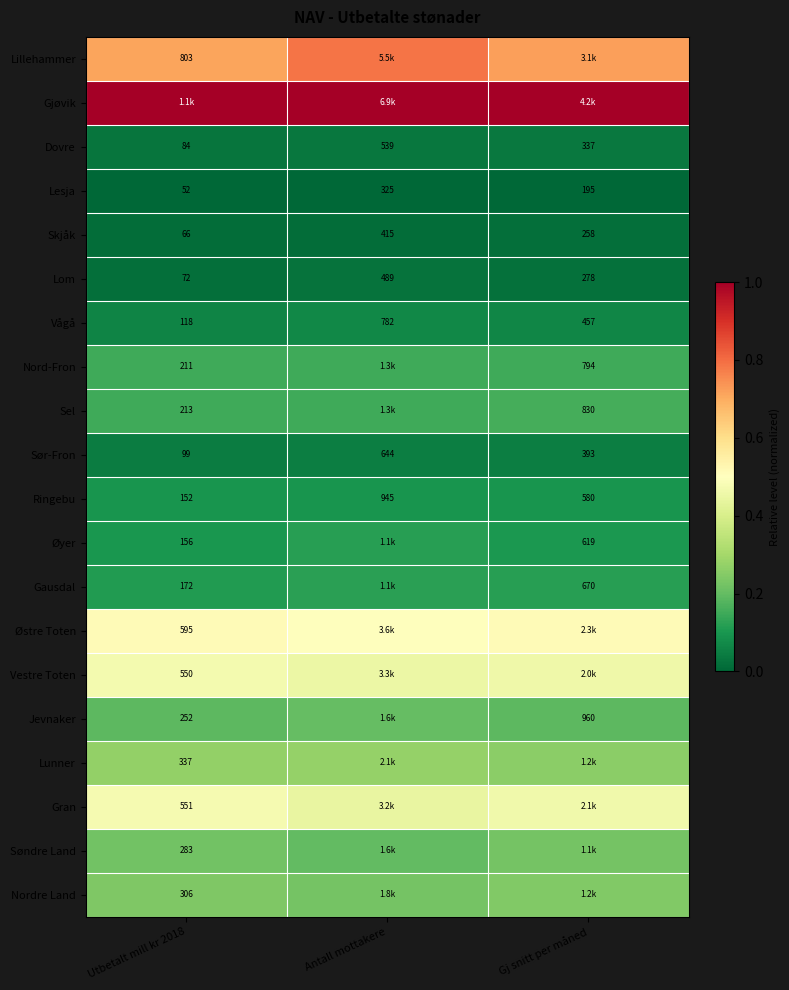

At which label does Lom reach its peak?

Antall mottakere